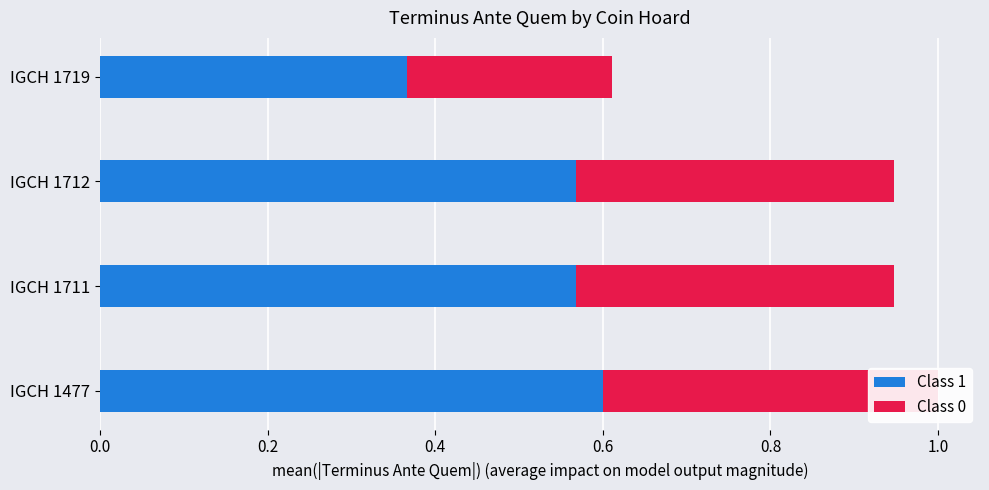

Is the value of Class 1 at IGCH 1719 greater than the value of Class 0 at IGCH 1711?

No